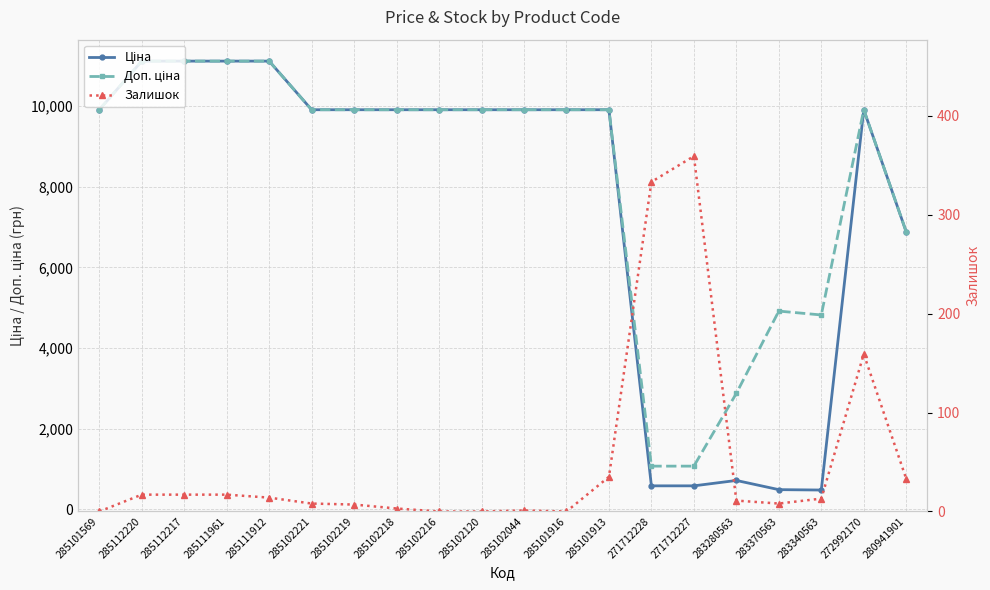

Rank the categories by Залишок value from lowest to highest.

285101569, 285102216, 285102120, 285101916, 285102044, 285102218, 285102219, 285102221, 283370563, 283280563, 283340563, 285111912, 285112220, 285112217, 285111961, 280941901, 285101913, 272992170, 271712228, 271712227